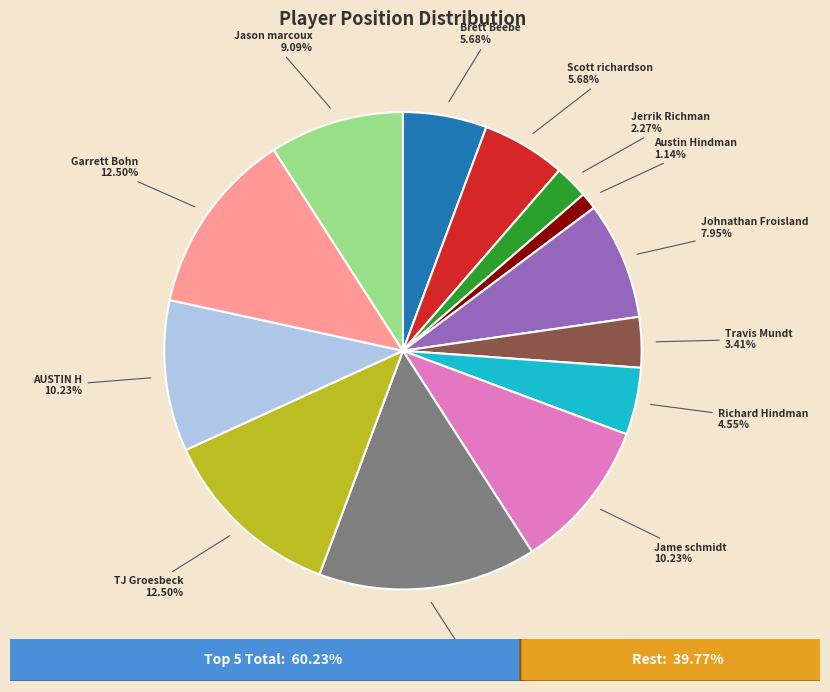

Which category has the biggest portion of the pie?

Bryce Huebsch